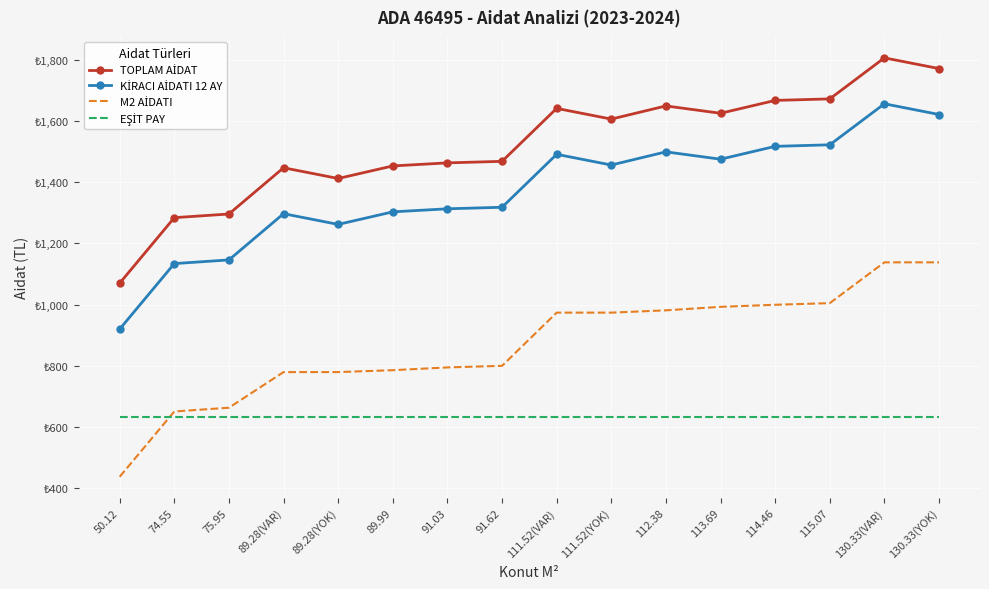

True or false: KİRACI AİDATI 12 AY has more than 2 interior local peaks.

True